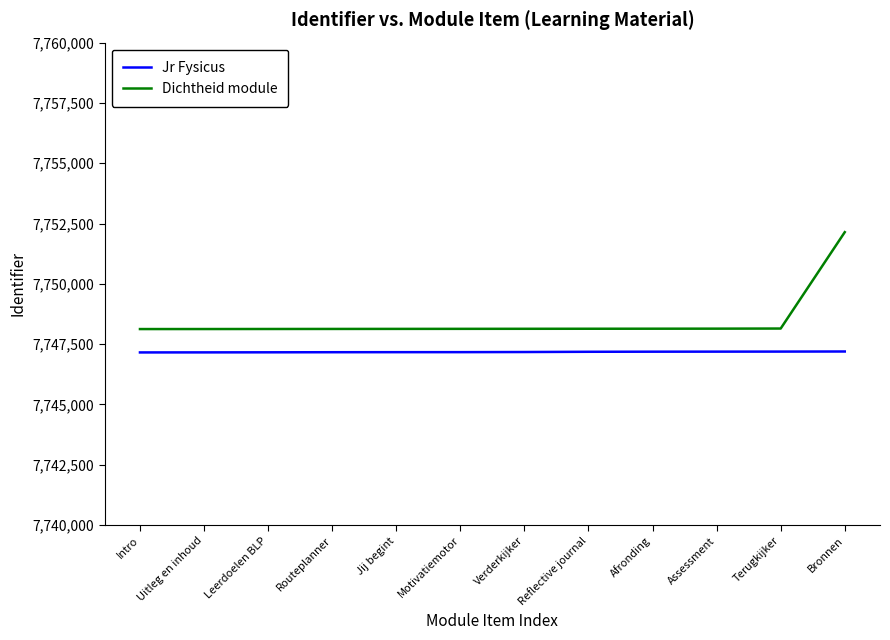

At Intro, list the series in order from smallest to largest.

Jr Fysicus, Dichtheid module